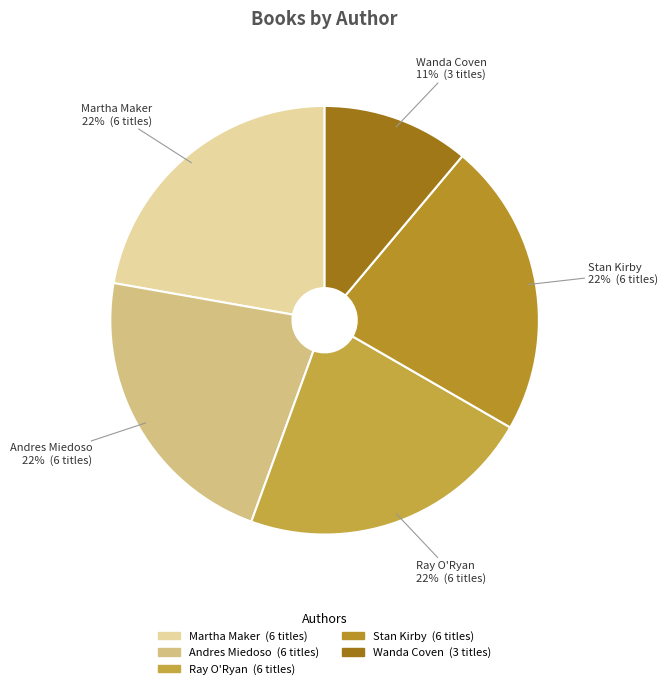

To the nearest percent, what is the combined percentage of Wanda Coven and Ray O'Ryan?

33%